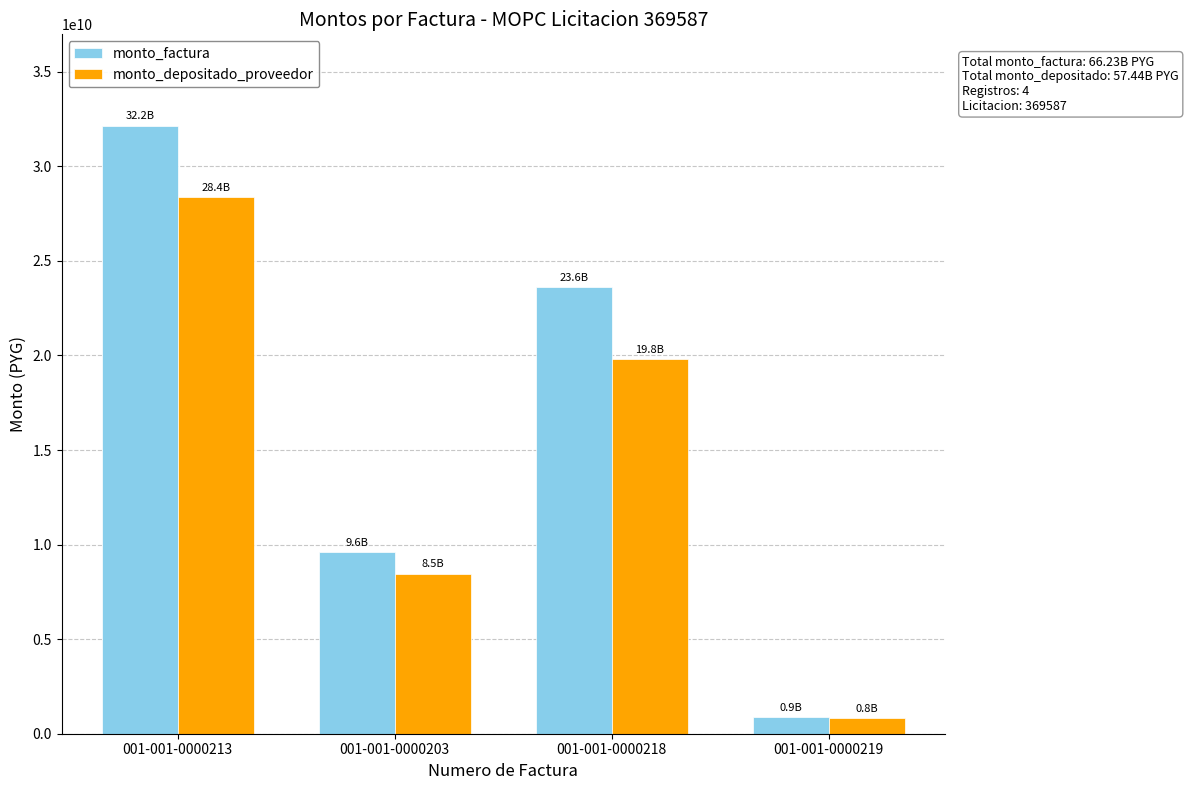

Count the number of categories in the chart.

4